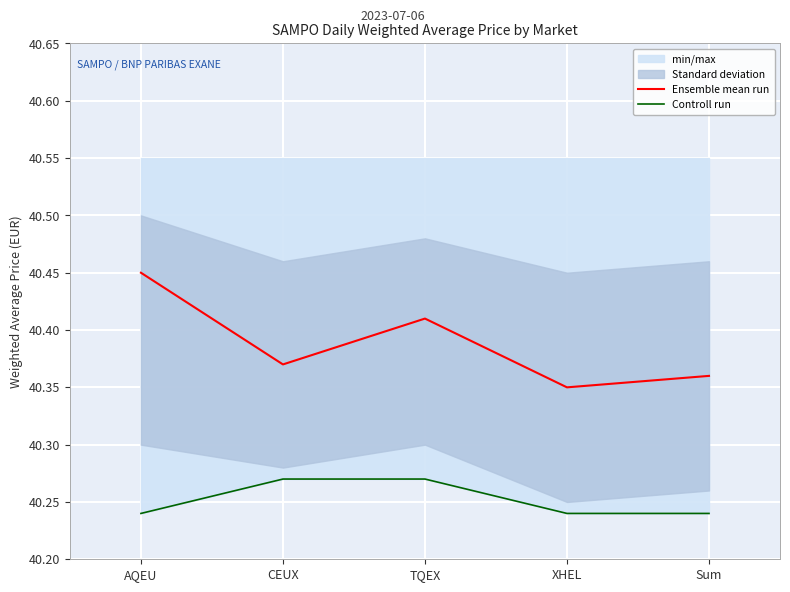

What is the label of the 2nd point from the right?

XHEL